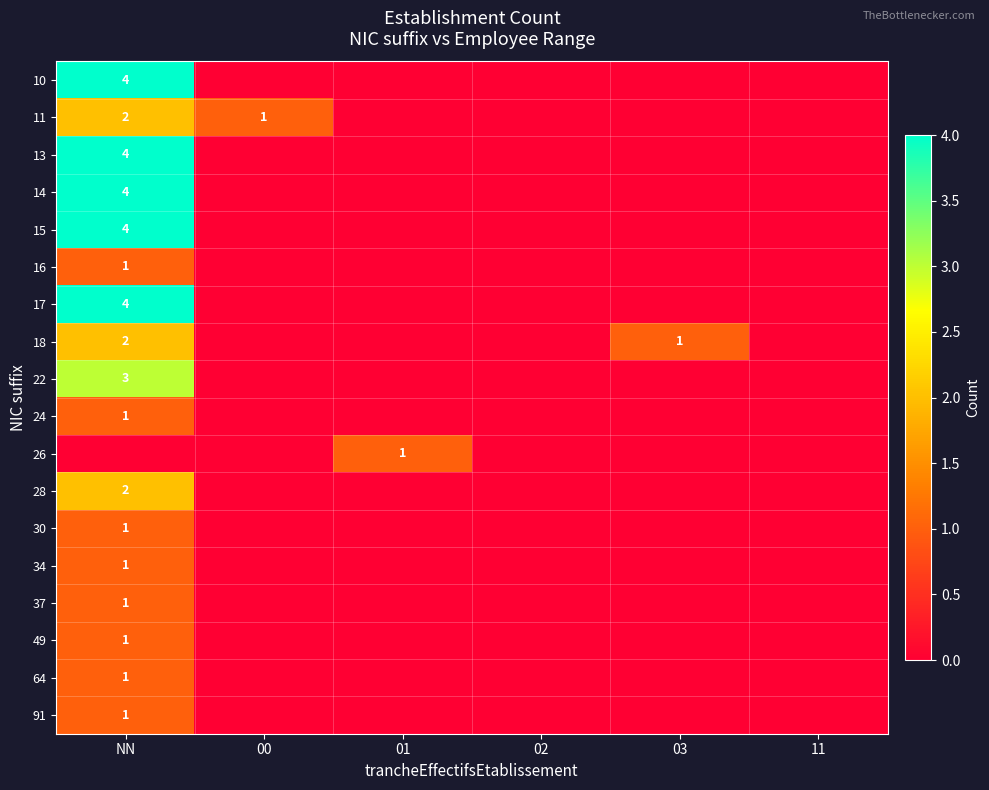

Is it true that 13 equals 1 at NN?

False